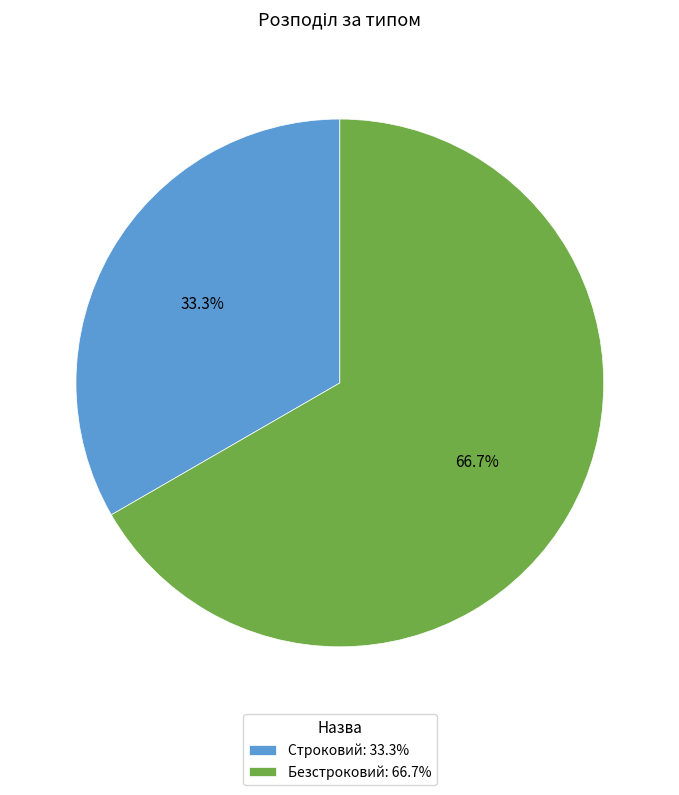

What percentage is the Строковий slice, to the nearest percent?

33%